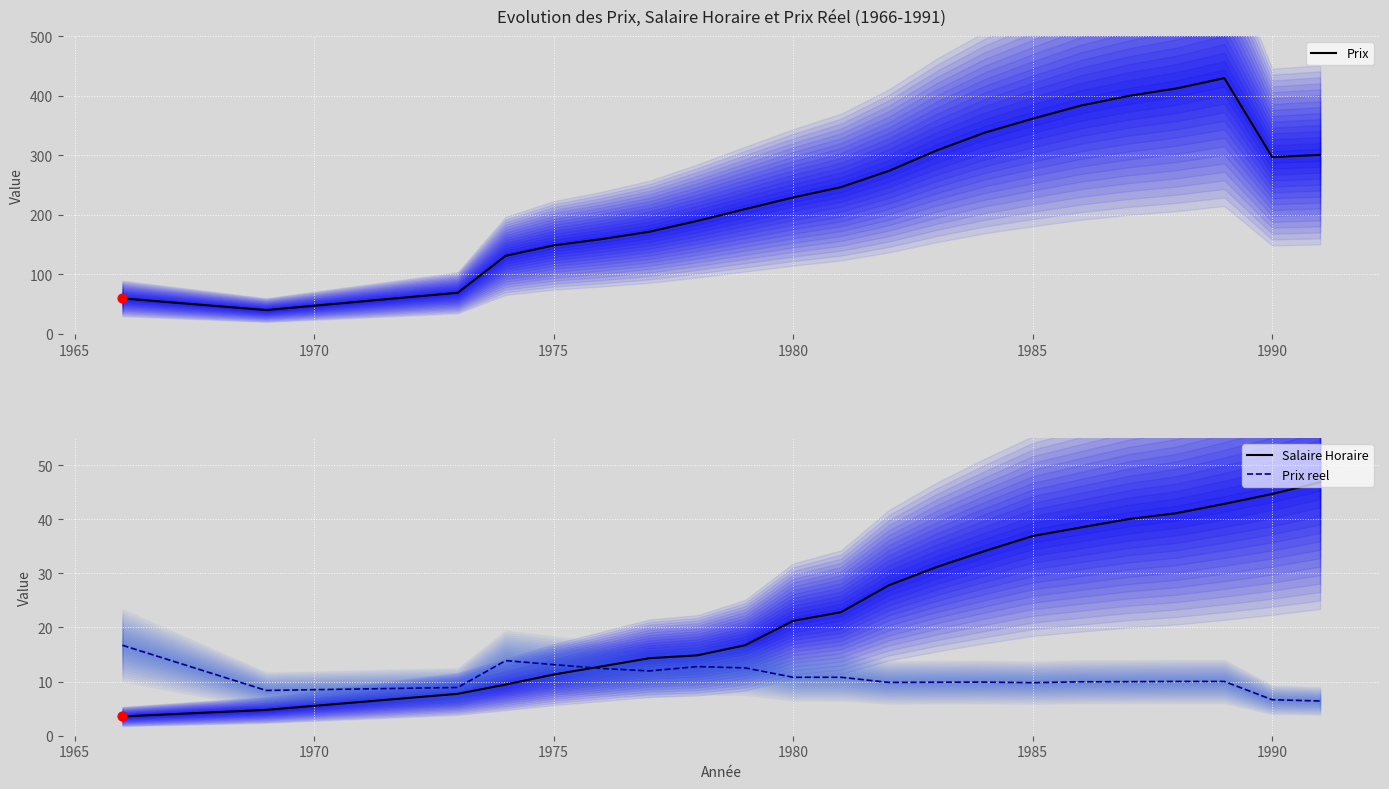

Which series reaches the maximum Y coordinate?

Prix